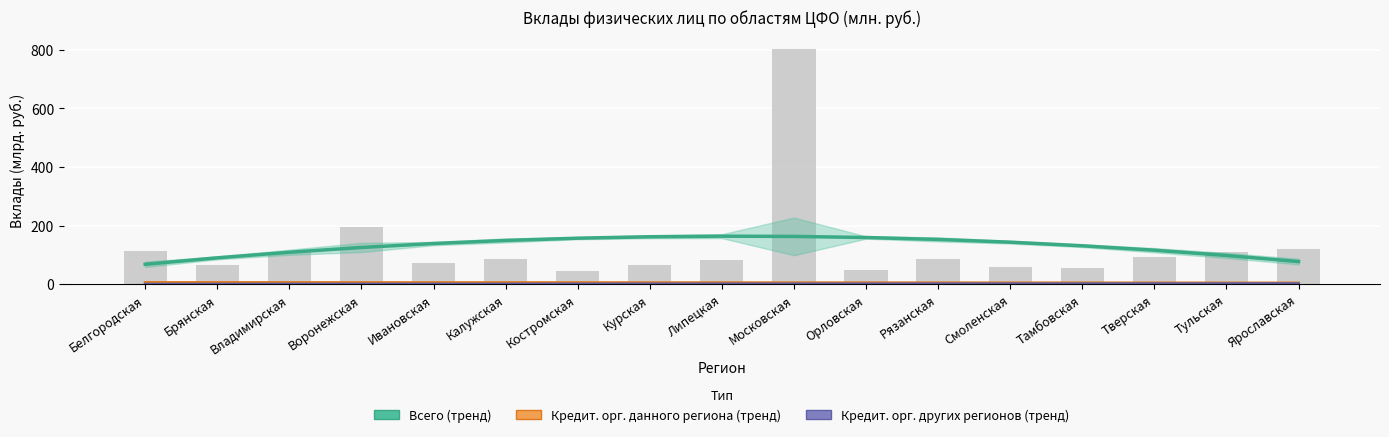

The value of Кредит. орг. других регионов (тренд) at Тульская is 2.0. True or false?

True